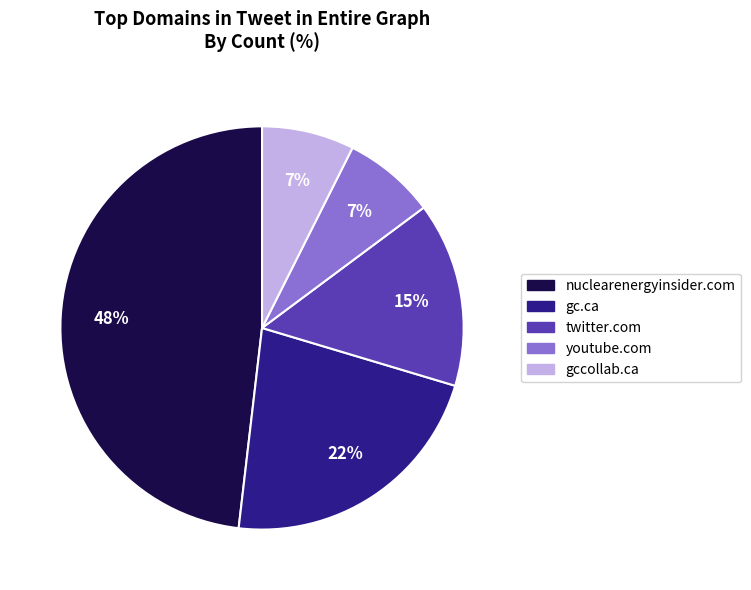

Count the number of slices in the pie.

5